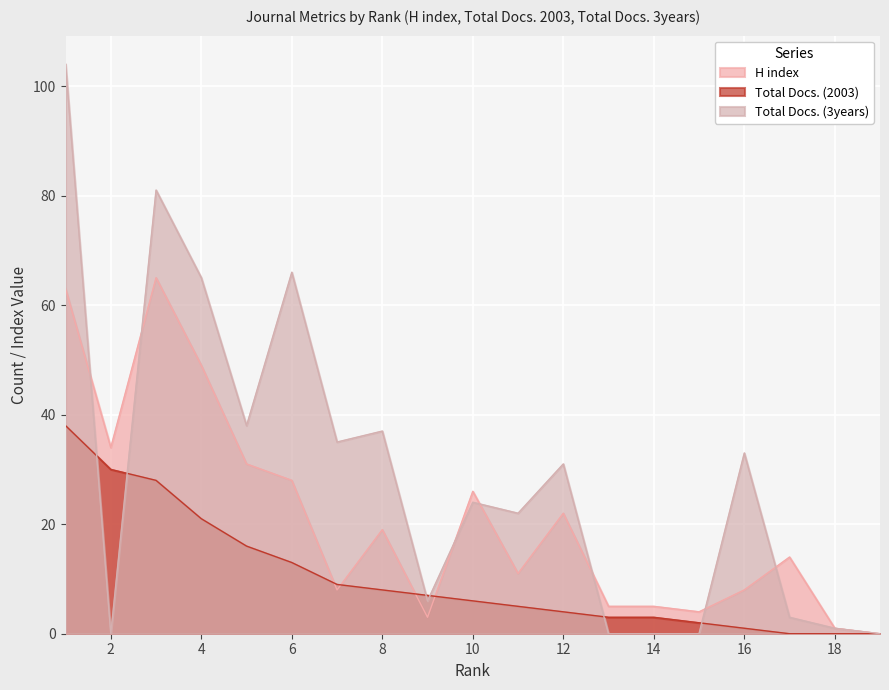

Which has a higher value, 14 or 3?

3